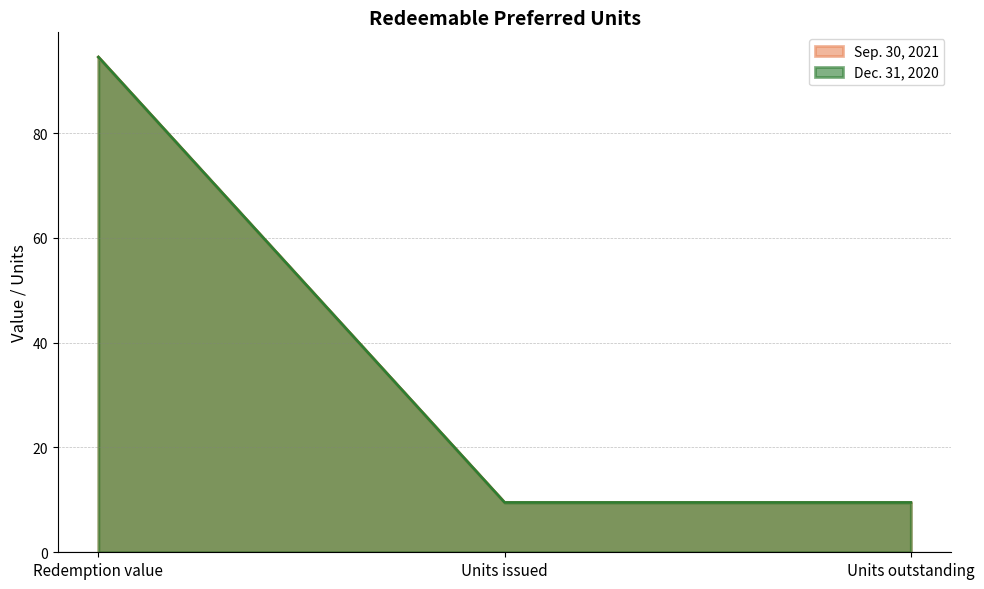

At which category is the sum across all series the highest?

Redemption value